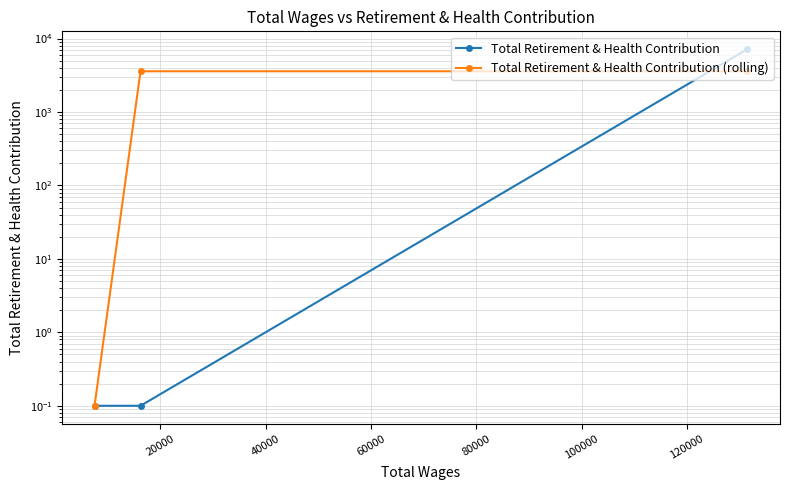

What is the value of the Total Retirement & Health Contribution (rolling) point at the 2nd from the left?

3588.6